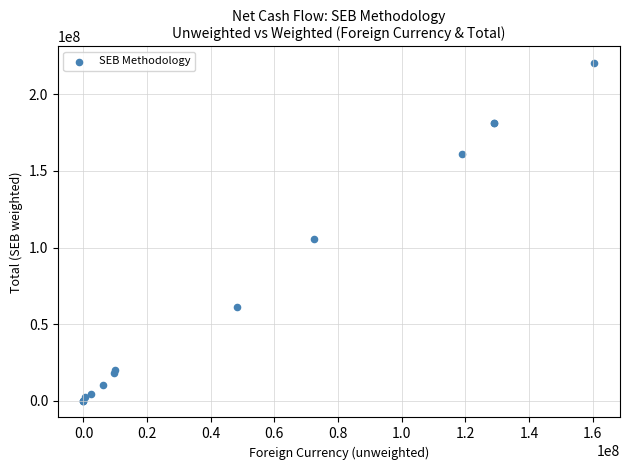

What Y value in the scatter plot is closest to 110177197?

105540431.4